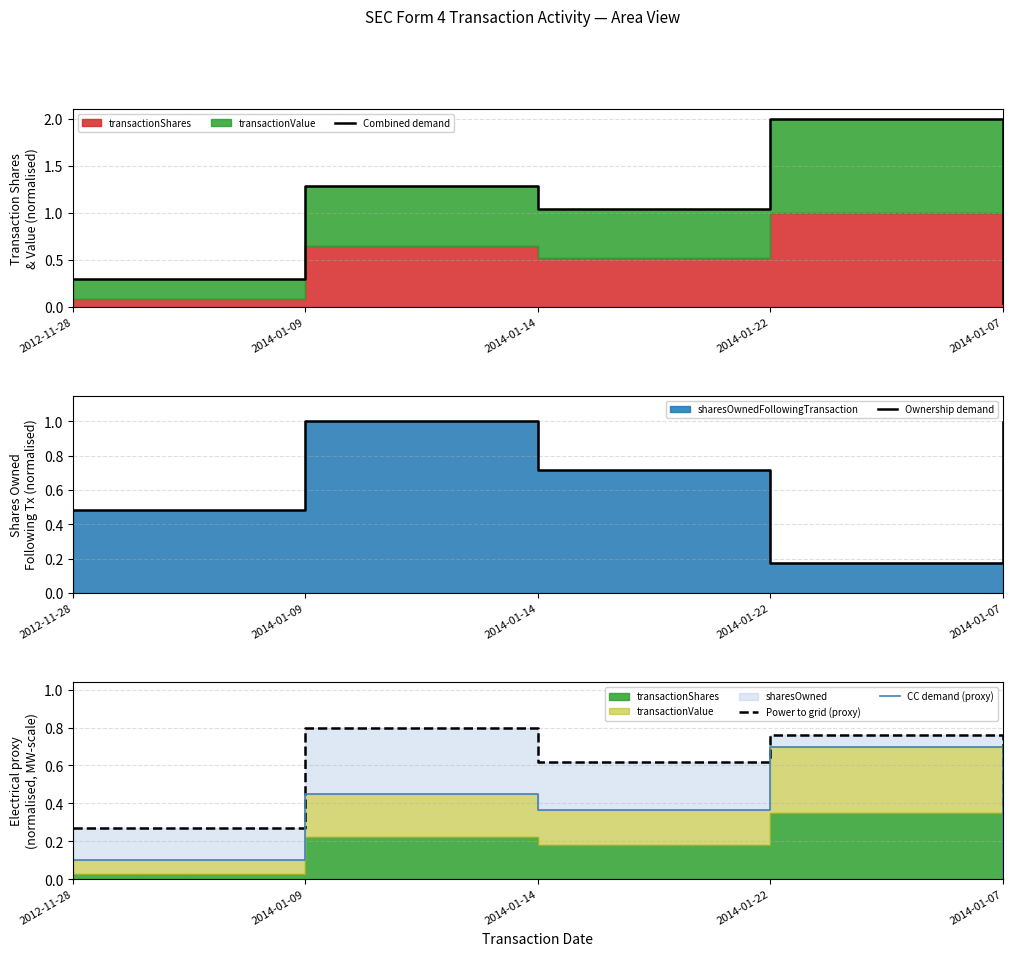

What is the label of the 5th point from the left?

2014-01-07